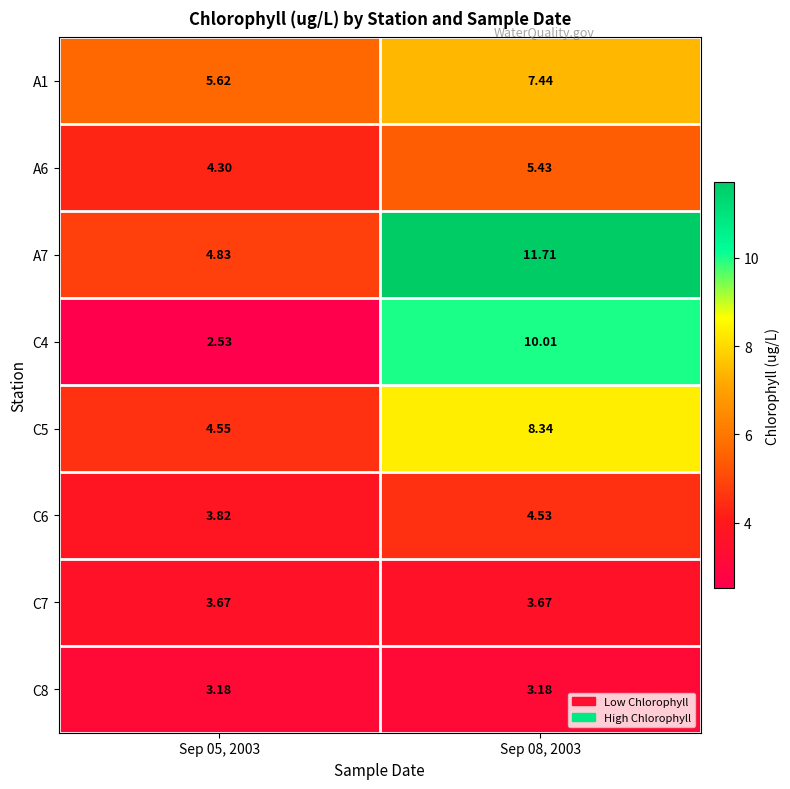

At how many categories does at least one series exceed 6?

1